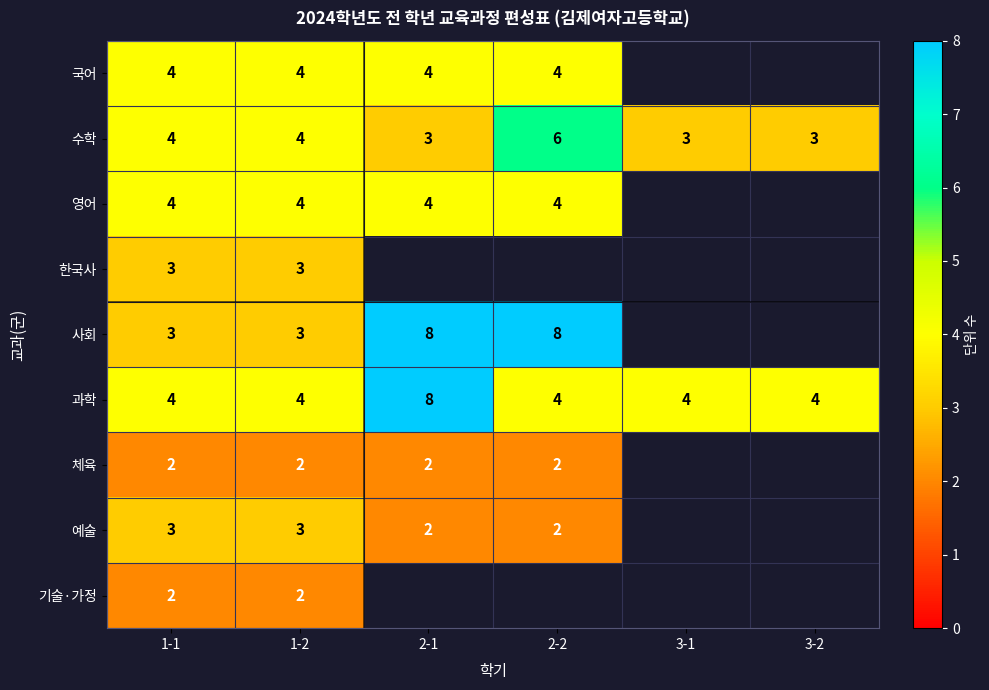

At which category does the chart reach its peak across all series?

2-1